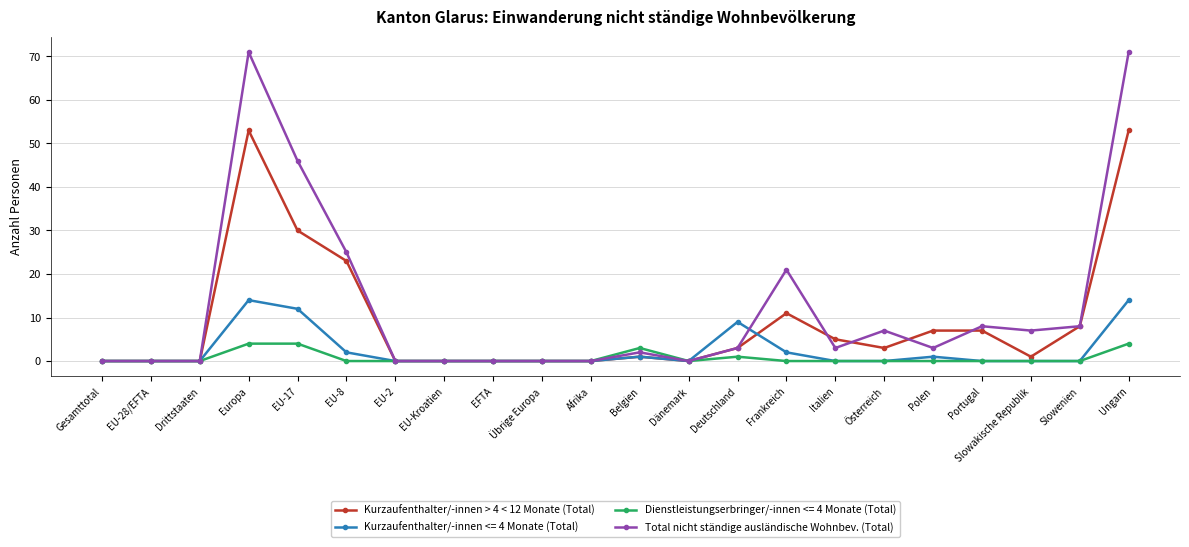

How many values in the Kurzaufenthalter/-innen > 4 < 12 Monate (Total) series are below 3?

11